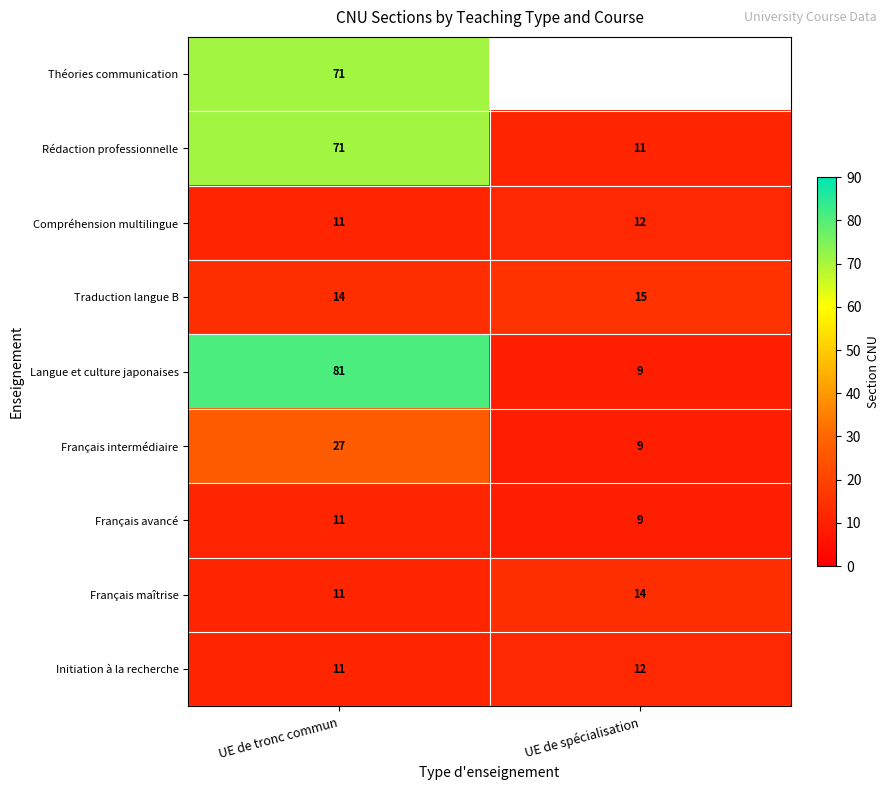

True or false: Initiation à la recherche has a value of 21 at UE de spécialisation.

False